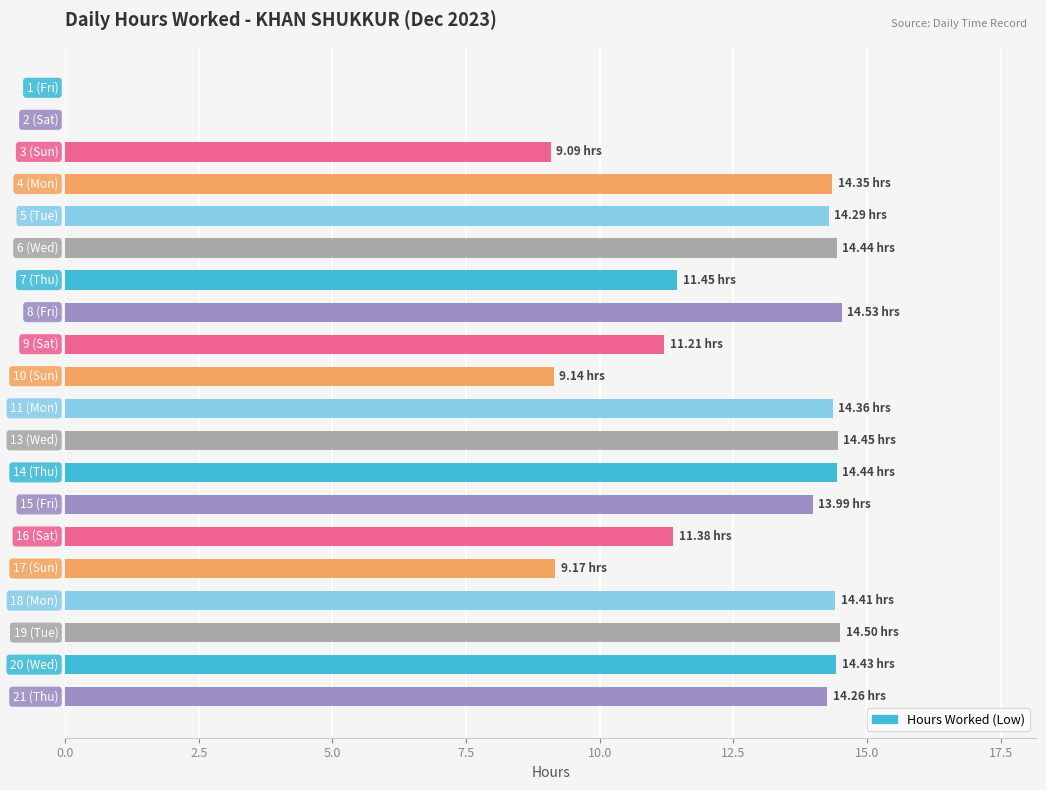

Are the bars horizontal?

Yes